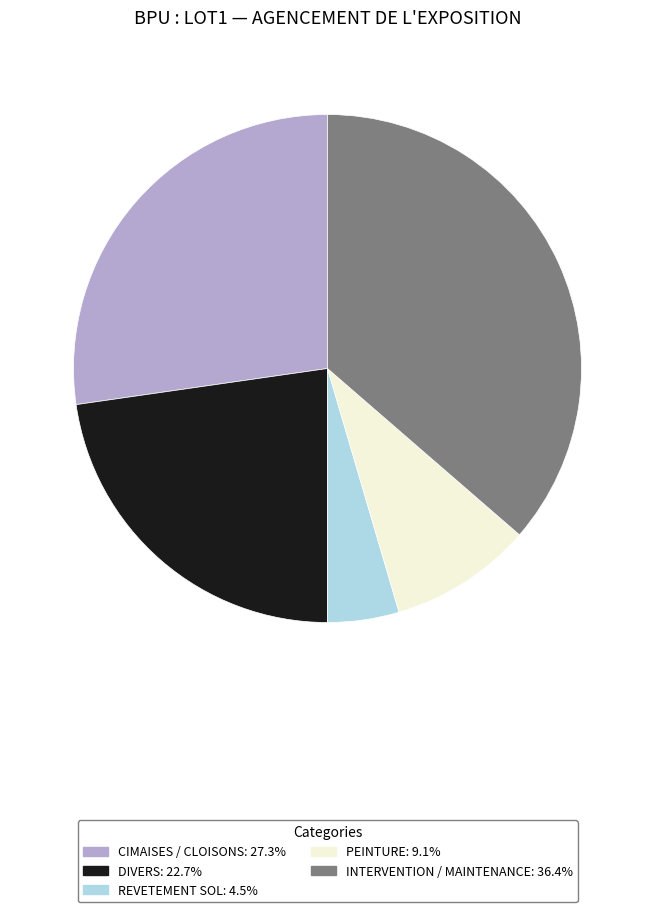

Is the sum of INTERVENTION / MAINTENANCE and REVETEMENT SOL greater than half?

No